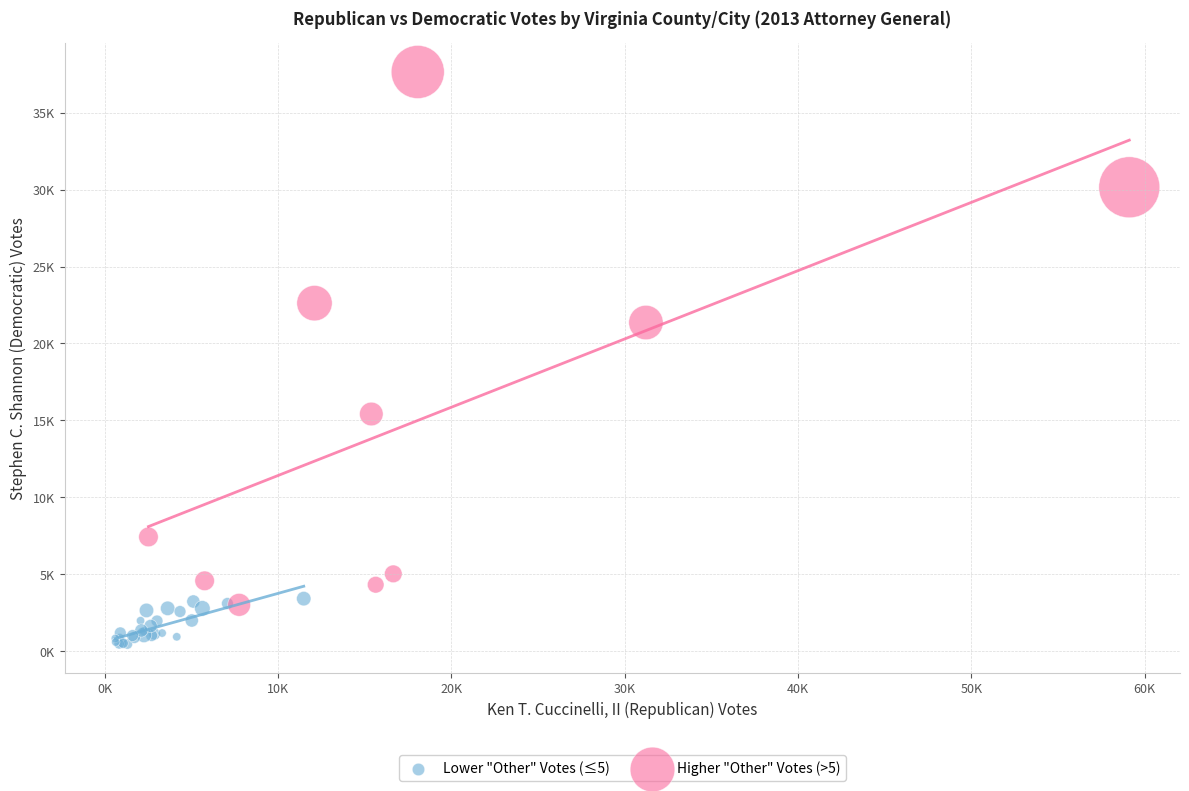

What are all the series names shown in the legend?

Lower "Other" Votes (≤5), Higher "Other" Votes (>5)